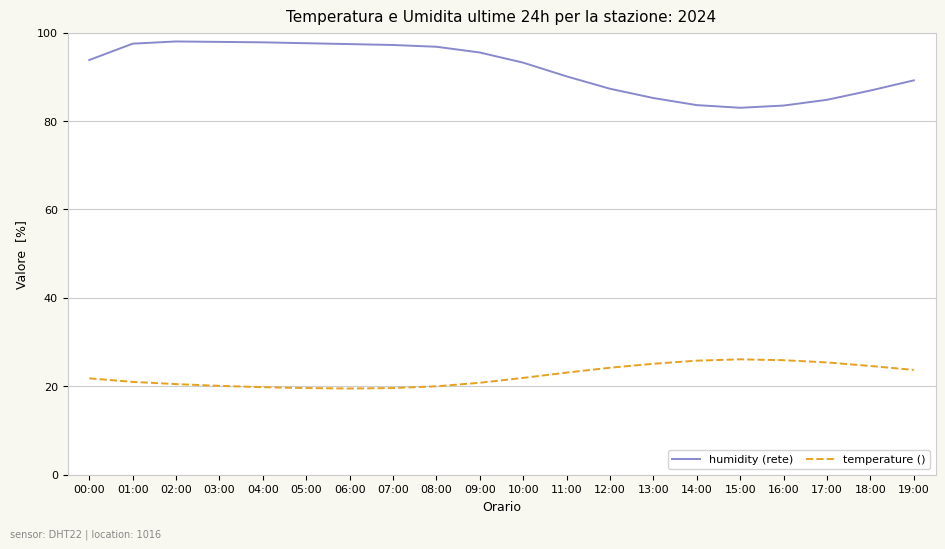

What is the difference between the highest and lowest values at 14:00?

57.8